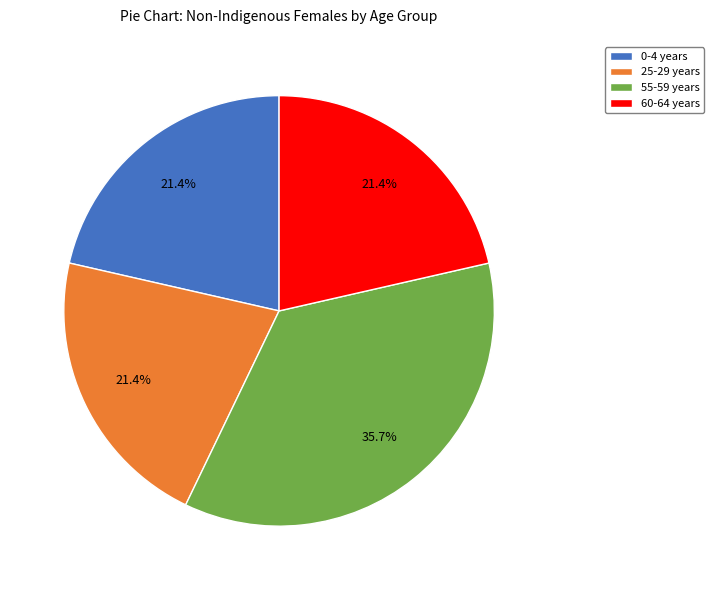

Which category has the biggest portion of the pie?

55-59 years